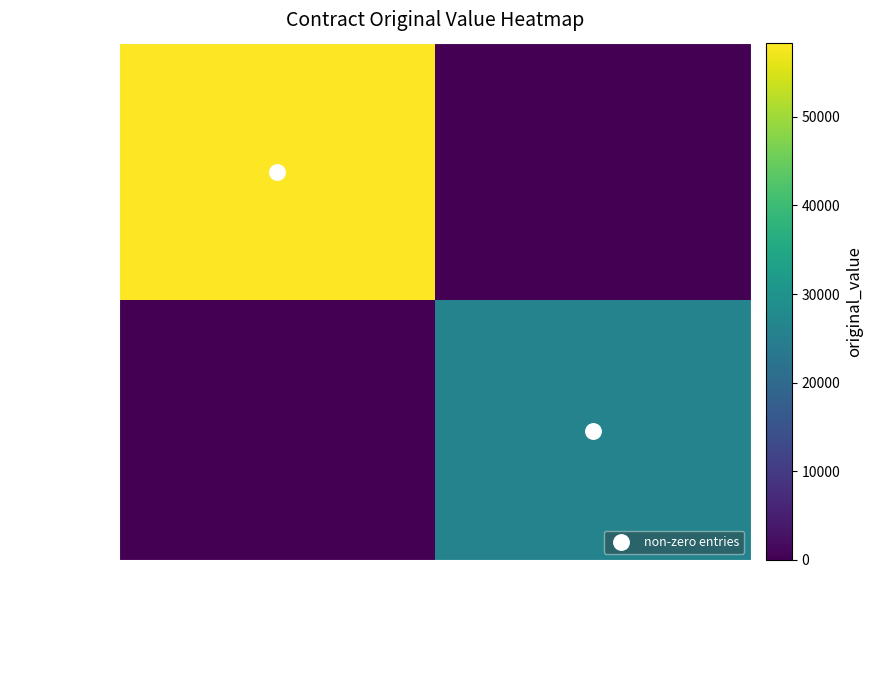

What is the total value across all series at Technicial Support Program?

58365